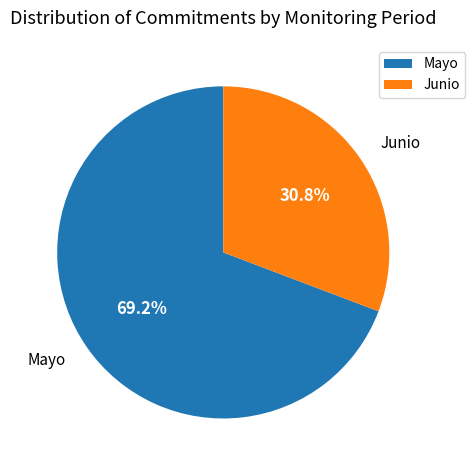

What is the smallest slice in the pie chart?

Junio